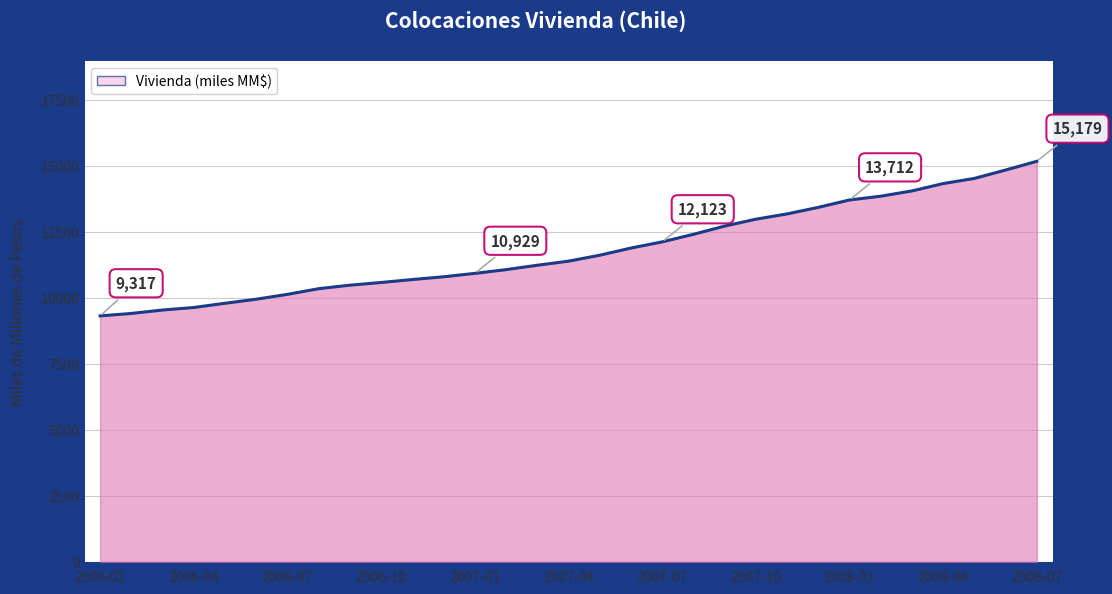

What is the difference between the maximum and minimum values?

5861.1